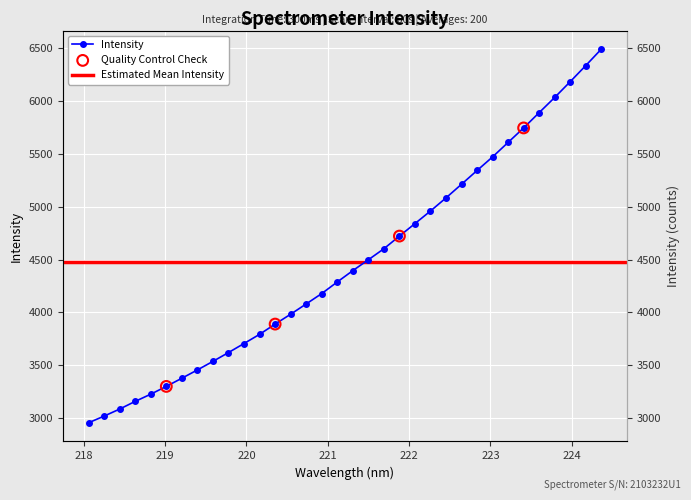

Approximately how many times larger is the value at 219.0156 compared to 221.1174?

0.8